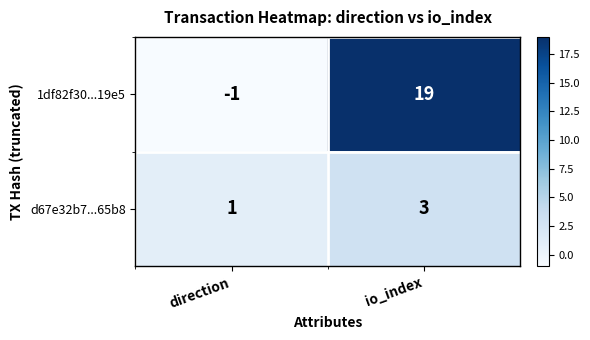

Reading left to right, list all the values displayed in this chart.

1df82f30...19e5: direction=-1	io_index=19
d67e32b7...65b8: direction=1	io_index=3